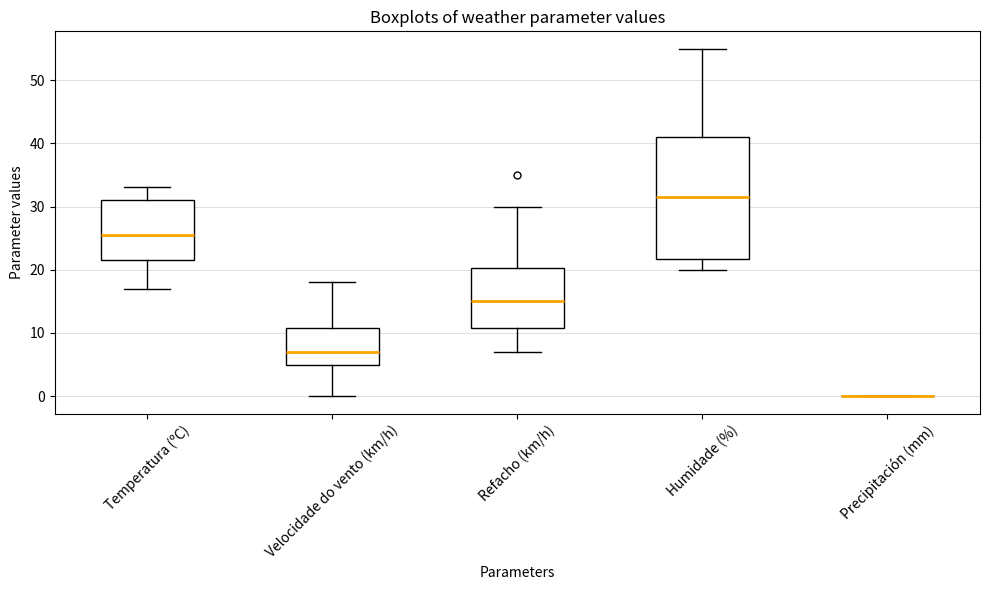

Which box is the tallest, from its lower edge to its upper edge?

Humidade (%)